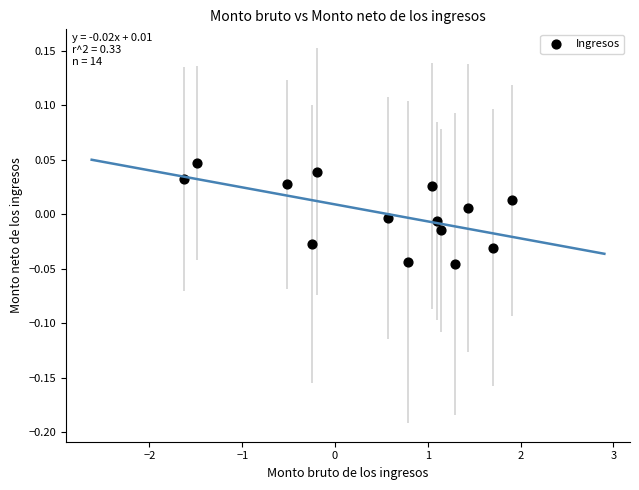

What is the range of X values (max minus min)?

3.5